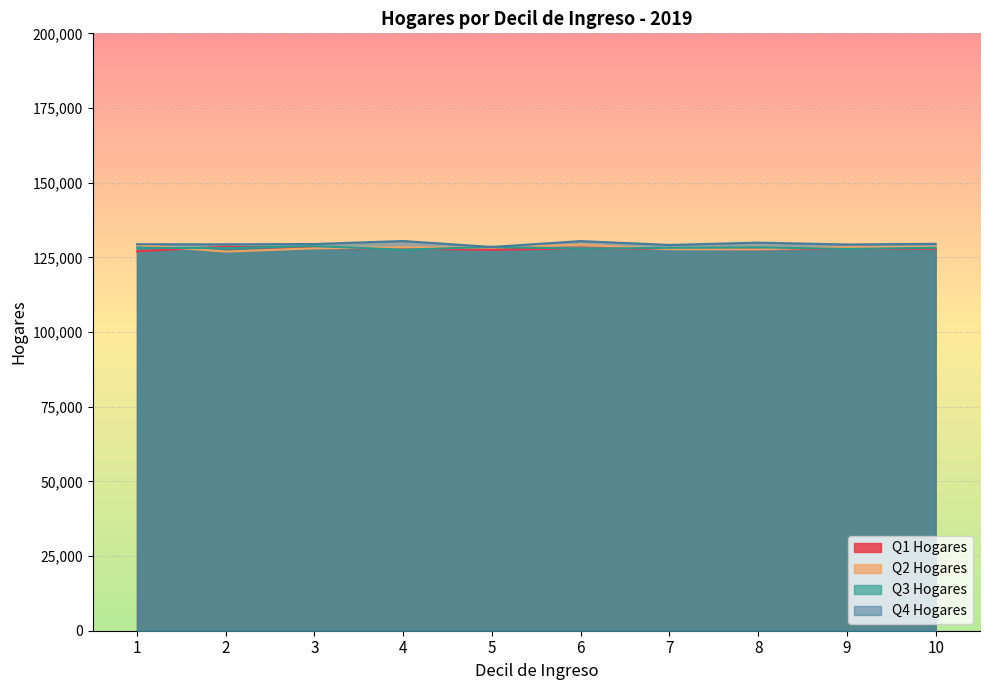

How many categories are shown in the chart?

10